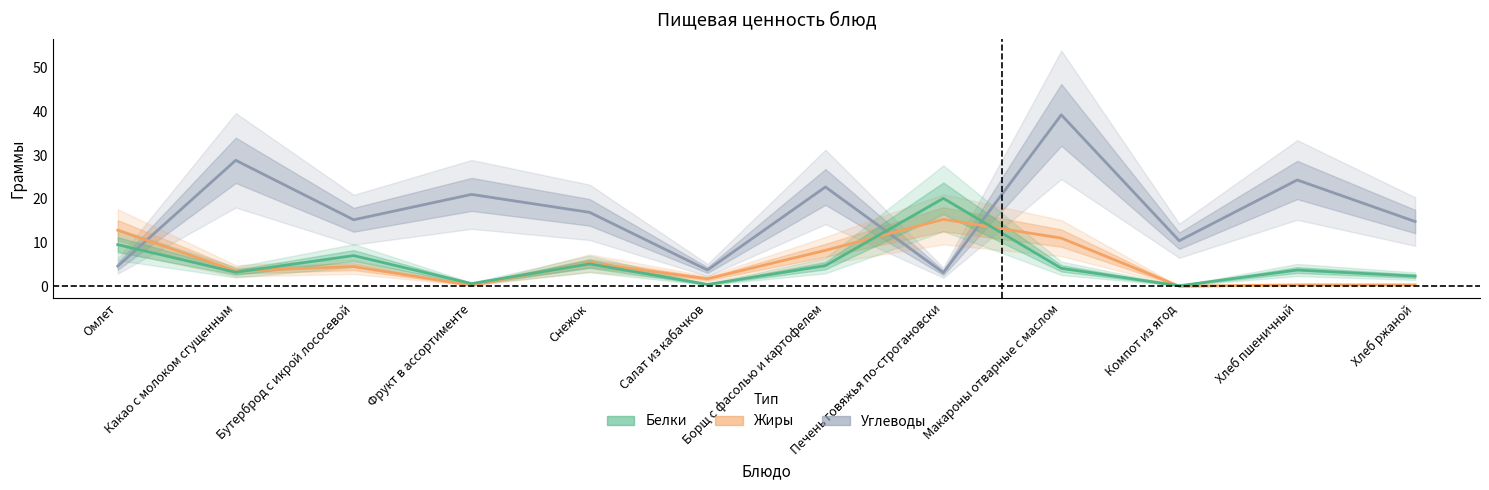

Which series ends up on top after the final intersection of Жиры and Белки?

Белки